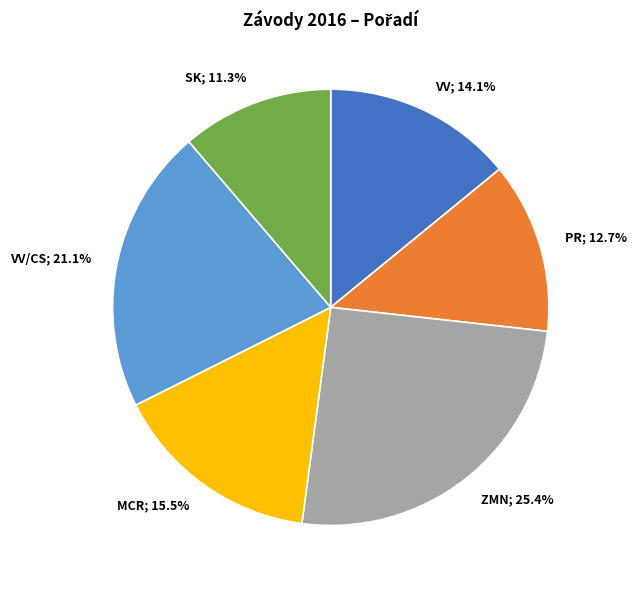

What is the smallest slice in the pie chart?

SK; 11.3%